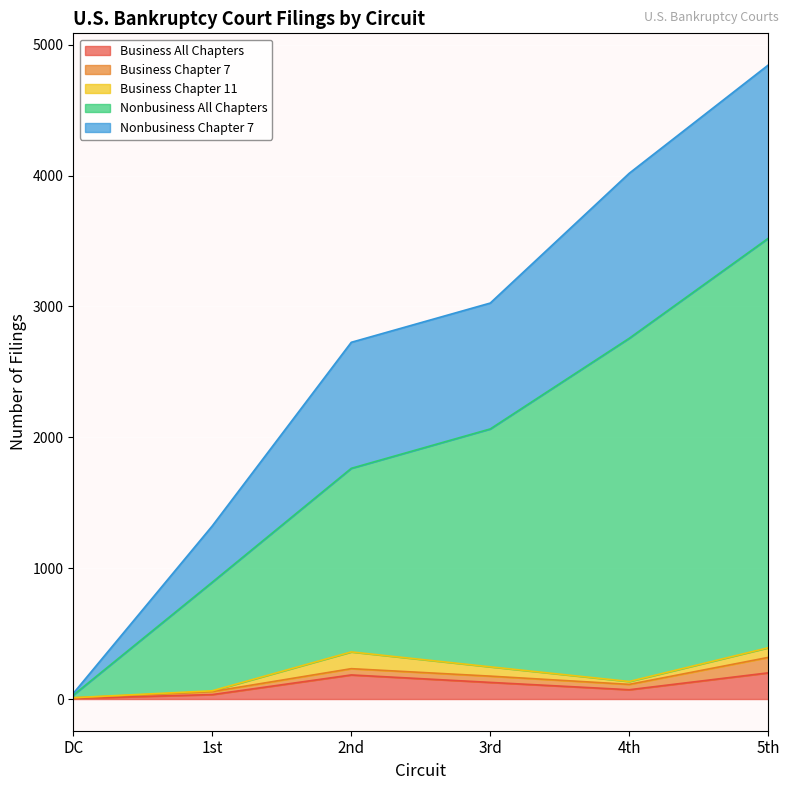

At which category is the sum across all series the highest?

5th